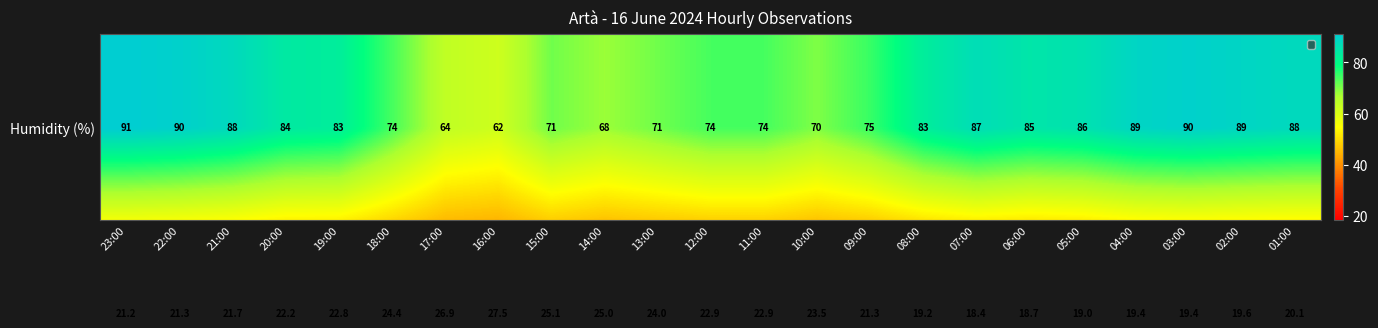

What is the total value across all series at 15:00?

96.1